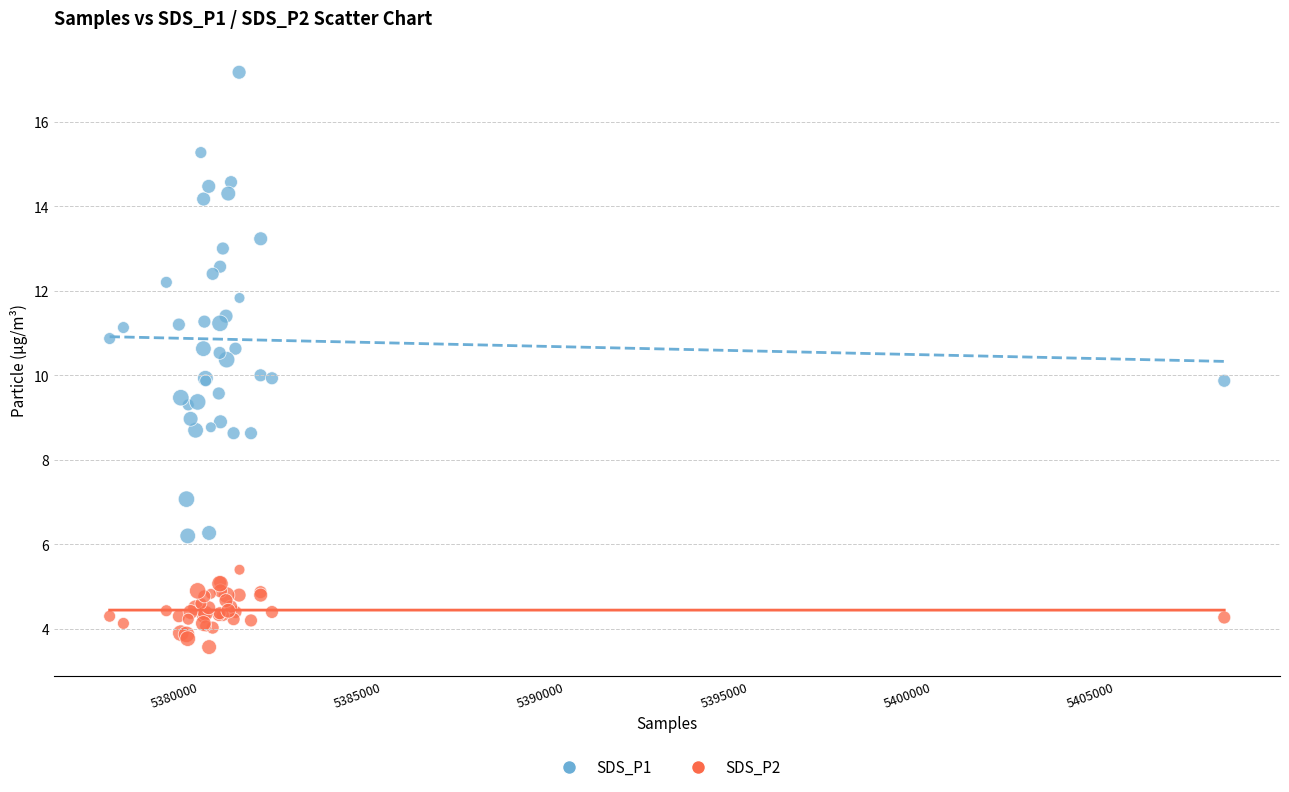

What are all the series names shown in the legend?

SDS_P1, SDS_P2